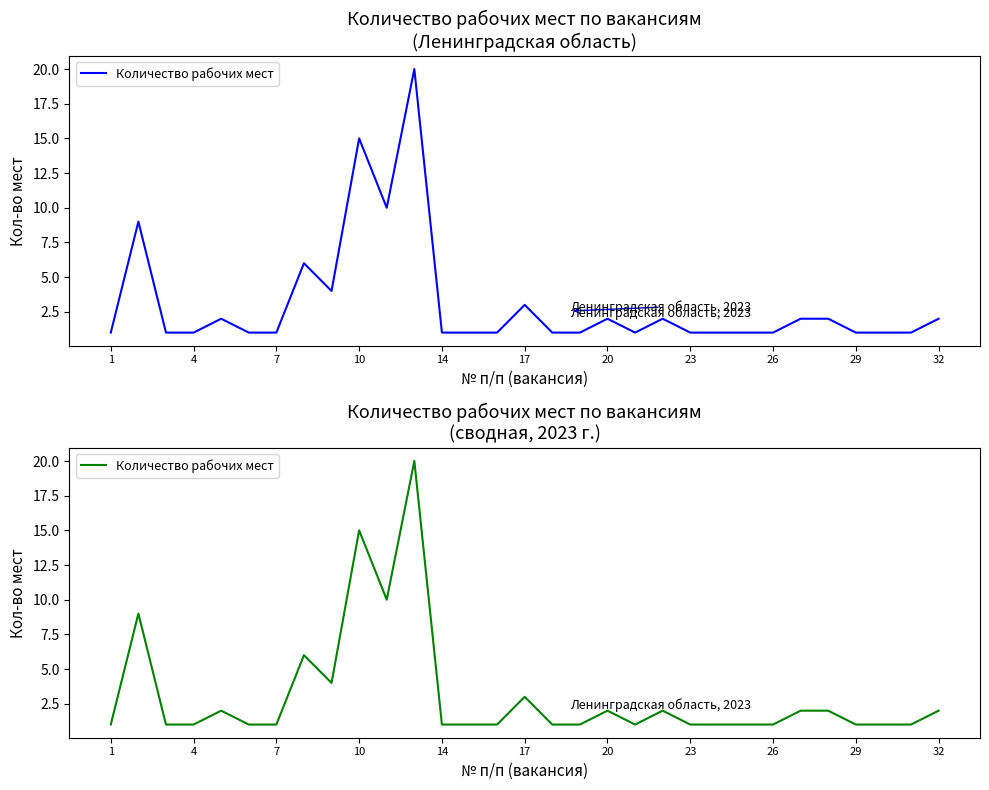

The value at 4 is 0. True or false?

False